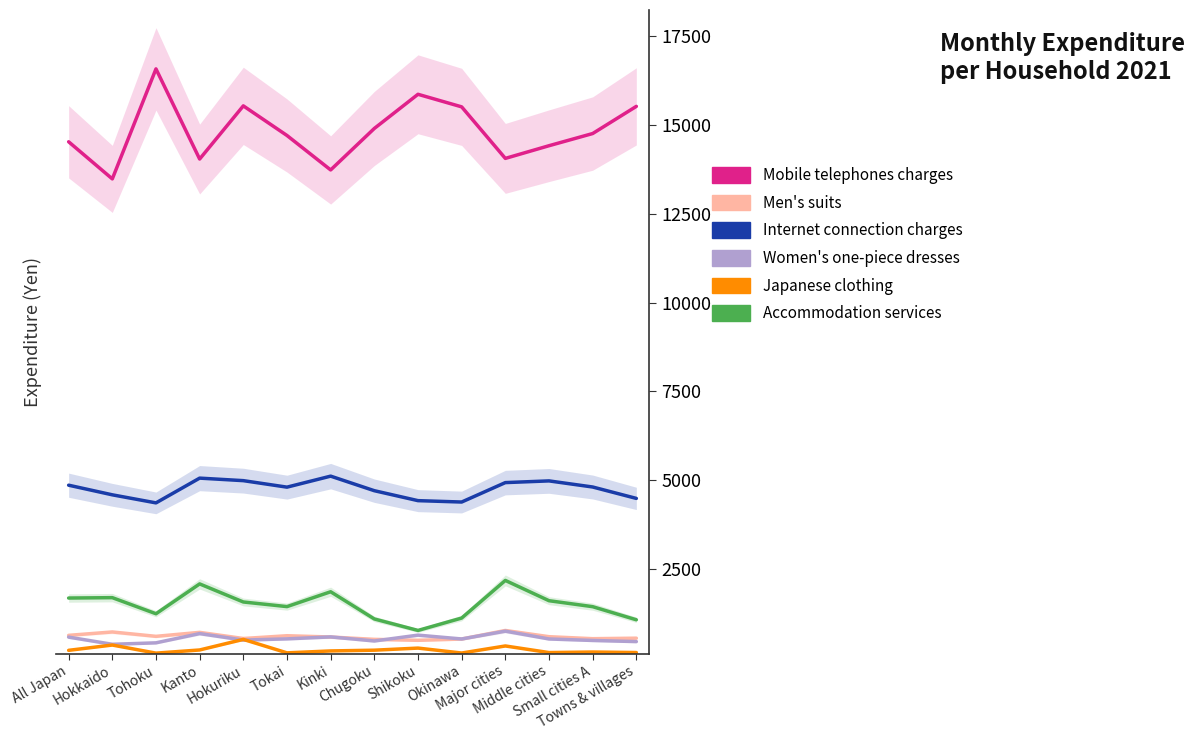

True or false: Women's one-piece dresses and Mobile telephones charges intersect in this chart.

False